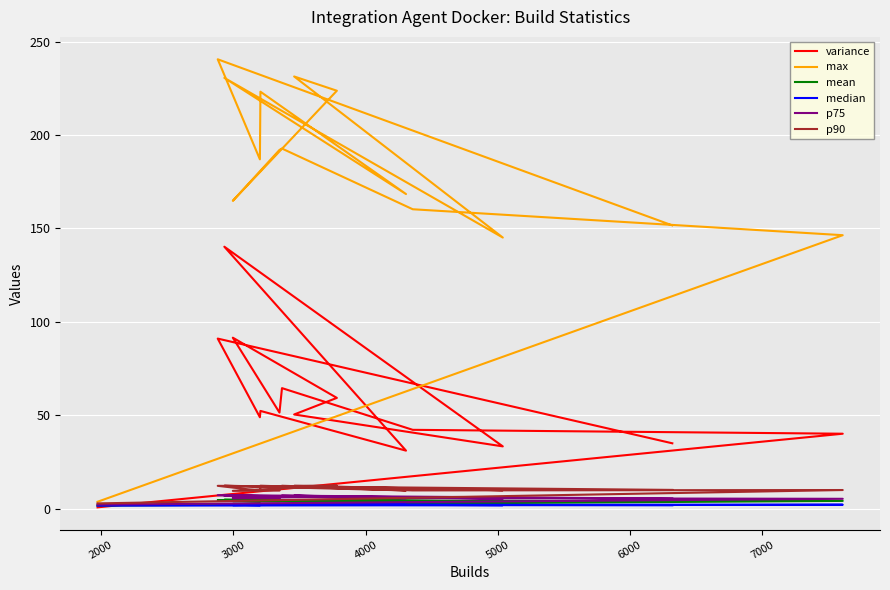

Reading left to right, list all the values displayed in this chart.

variance: 34.9	91.0	48.9	52.3	31.0	140.2	33.3	50.4	59.3	91.5	51.4	64.5	42.2	40.1	0.6
max: 151.6	240.6	187.0	223.2	168.4	230.6	145.1	231.3	223.7	164.8	192.0	192.8	160.3	146.4	3.6
mean: 3.9	4.5	3.7	4.3	3.8	4.7	3.8	4.4	4.4	4.0	3.8	4.4	4.0	4.1	1.6
median: 1.7	2.2	1.8	2.2	1.9	2.1	1.8	2.2	2.1	1.9	2.0	2.2	2.0	2.0	1.5
p75: 5.3	7.2	5.7	6.4	5.5	7.0	5.3	6.9	6.5	5.5	5.6	7.0	5.6	5.2	2.1
p90: 10.0	12.2	9.6	12.2	9.7	12.2	9.8	12.2	12.3	9.5	9.6	12.2	9.7	9.9	2.8